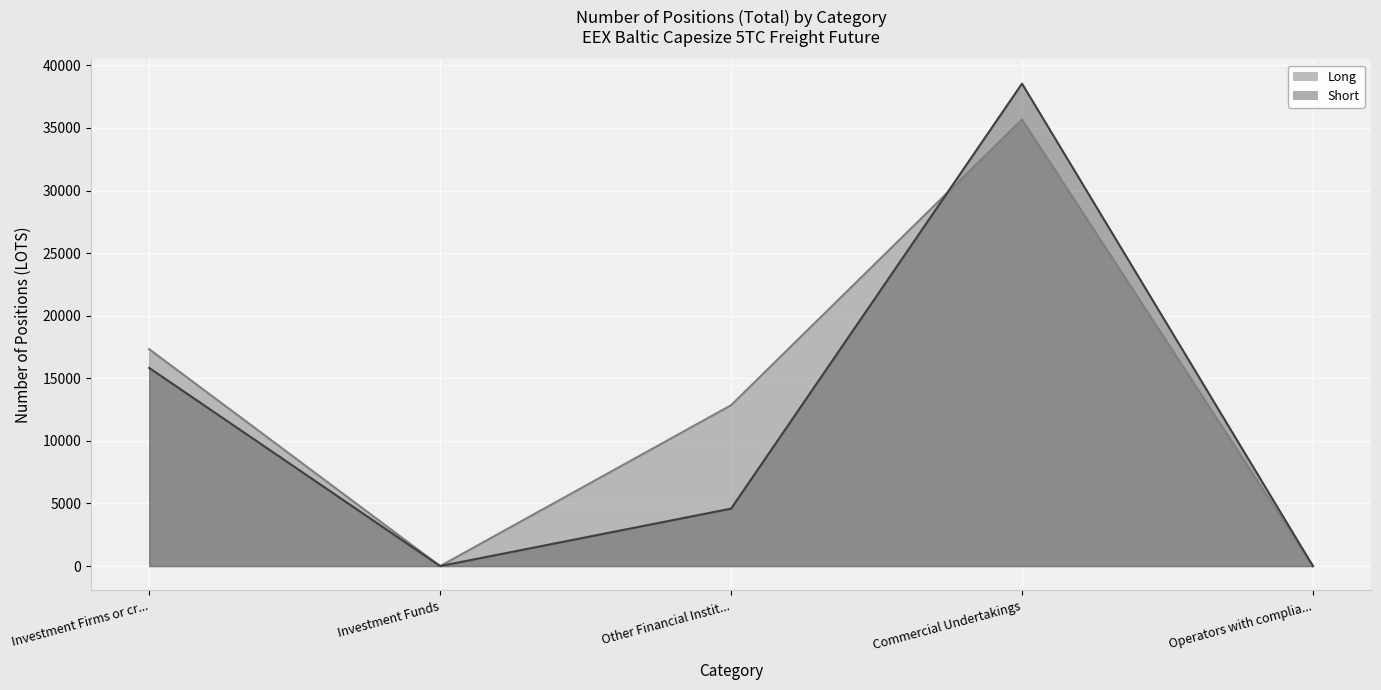

At which category does Long reach its first local valley?

Investment Funds